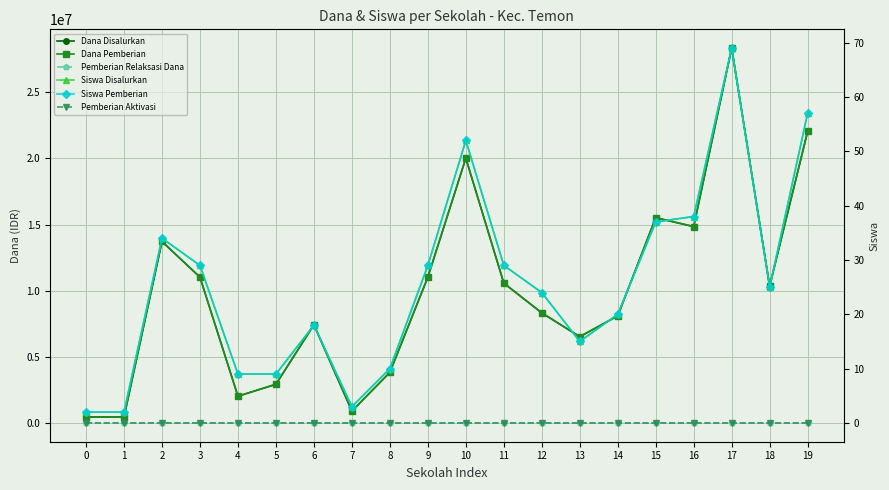

Is this an area chart (filled region under the line)?

No